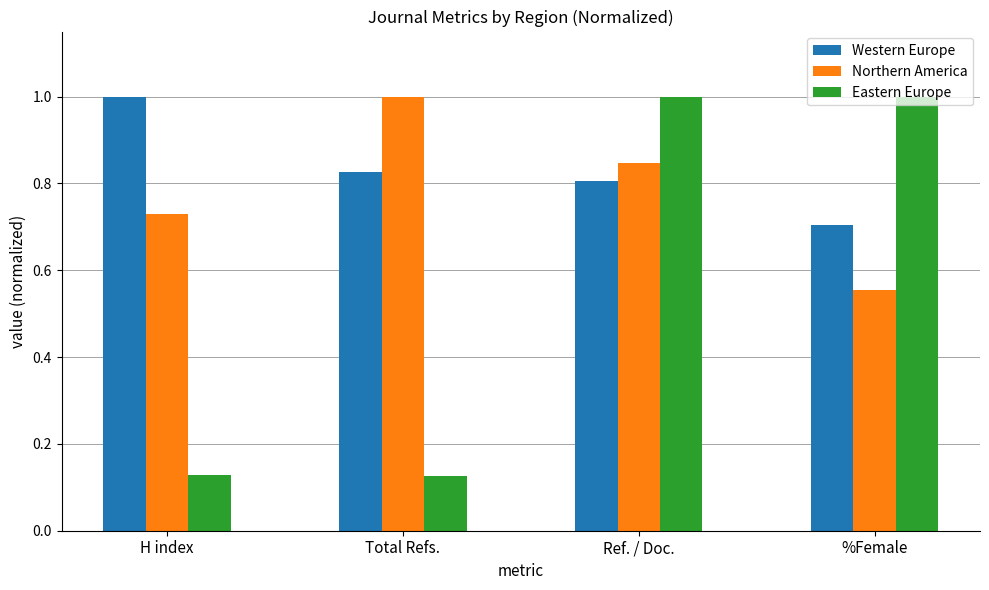

At which category is the sum across all series the highest?

Ref. / Doc.